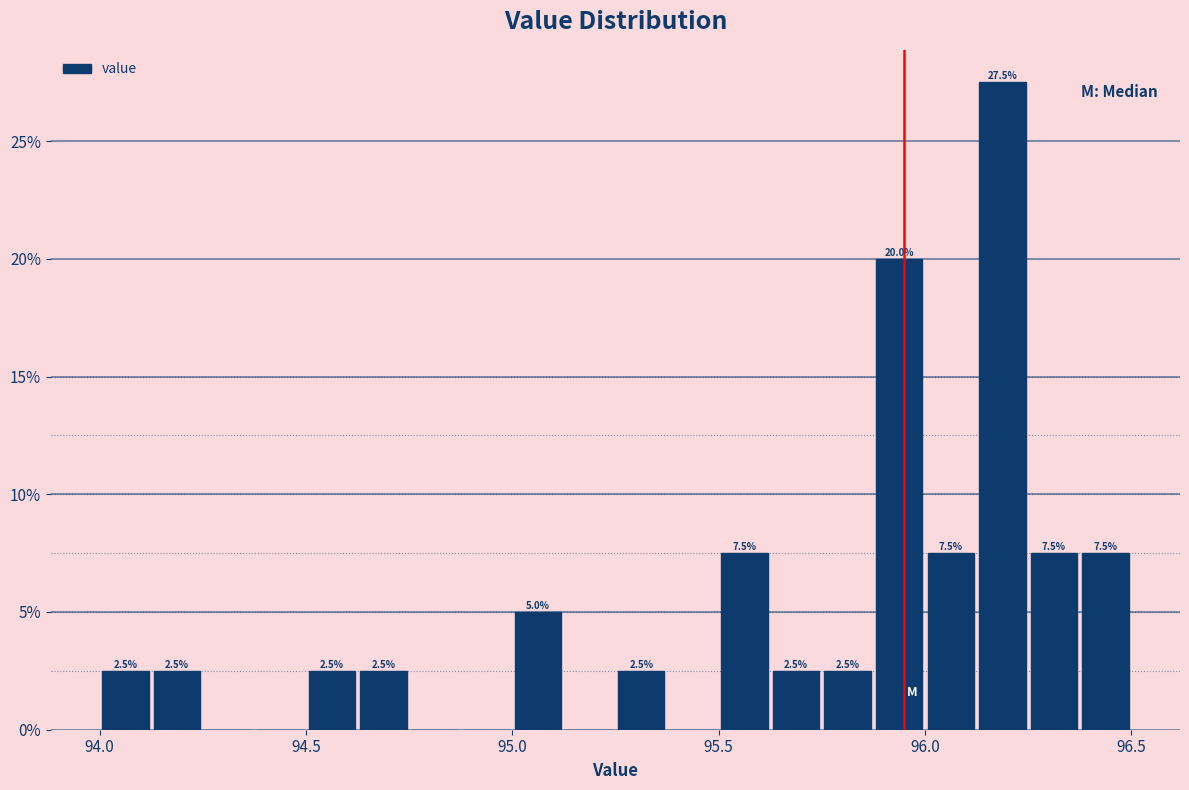

Read against the x-axis, roughly where is the centre of the tallest bar?

96.20